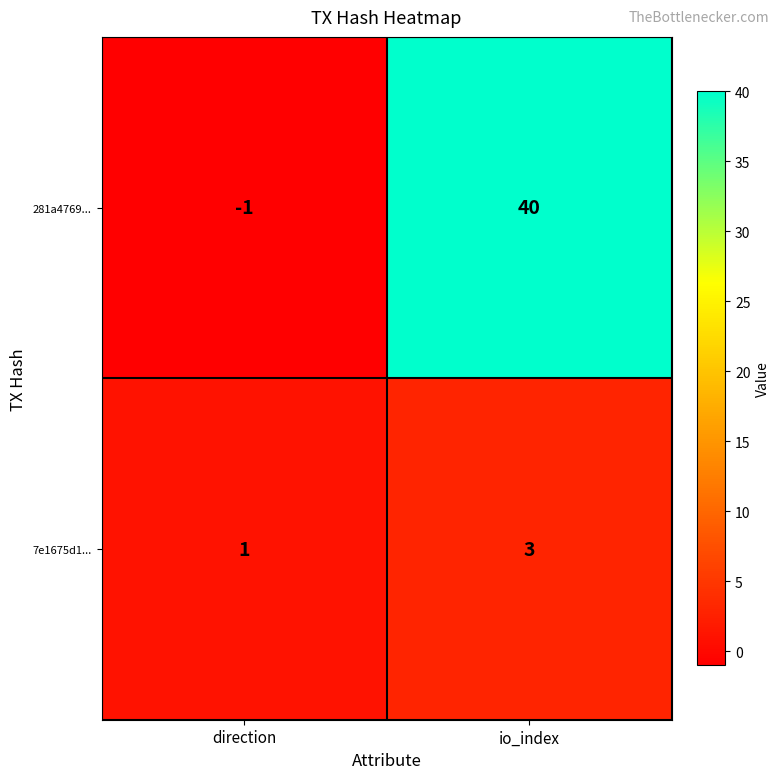

Where is 7e1675d1... nearest to the value 2?

direction